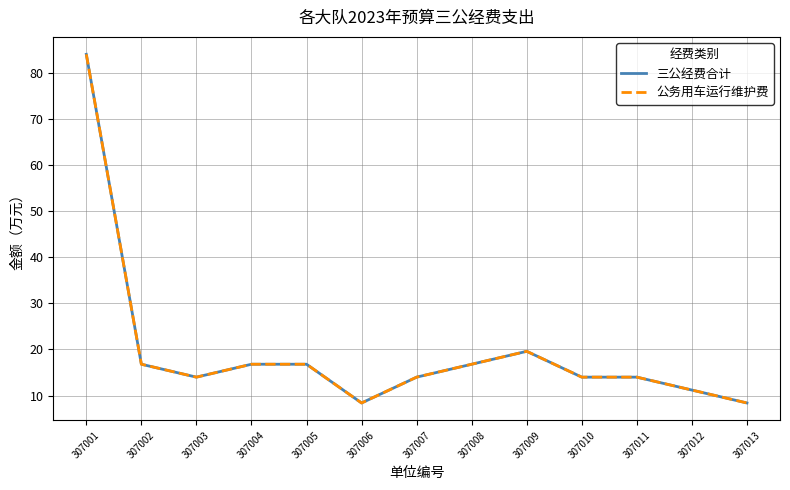

Which category has the highest value in the 公务用车运行维护费 series?

307001